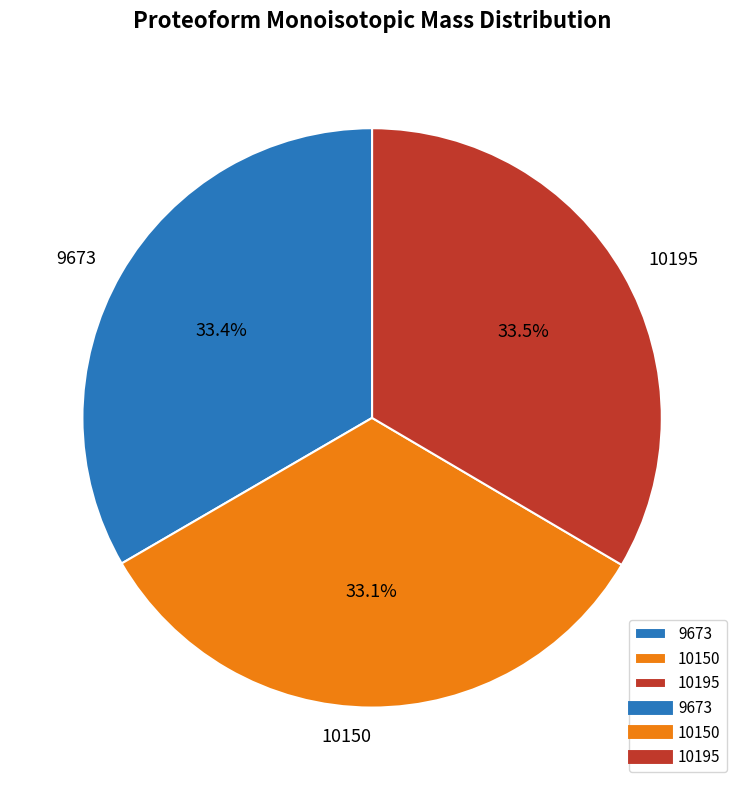

Approximately how many times larger is the value at 10195 compared to 9673?

1.0